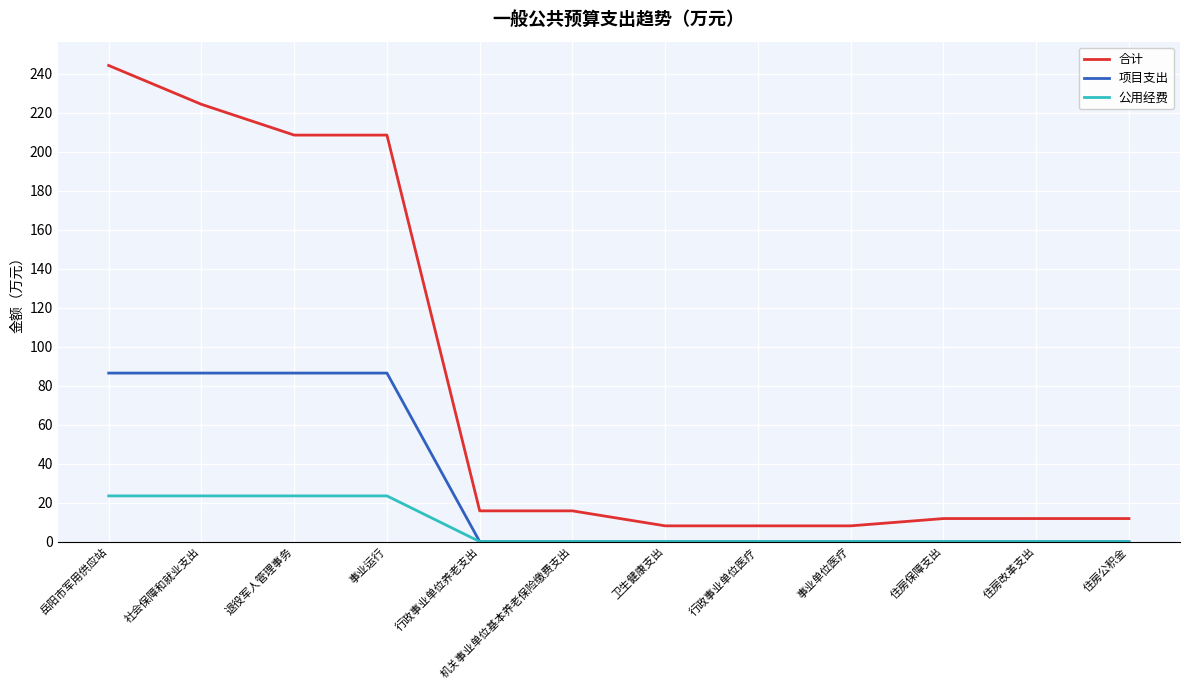

How many series are shown in this chart?

3